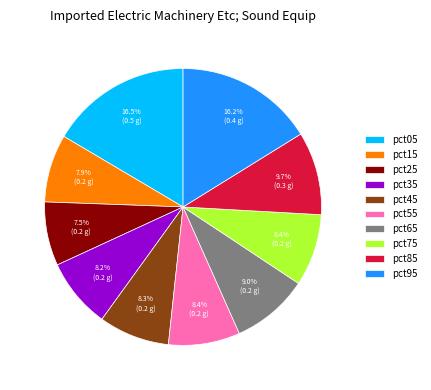

Between pct75 and pct95, which is larger?

pct95